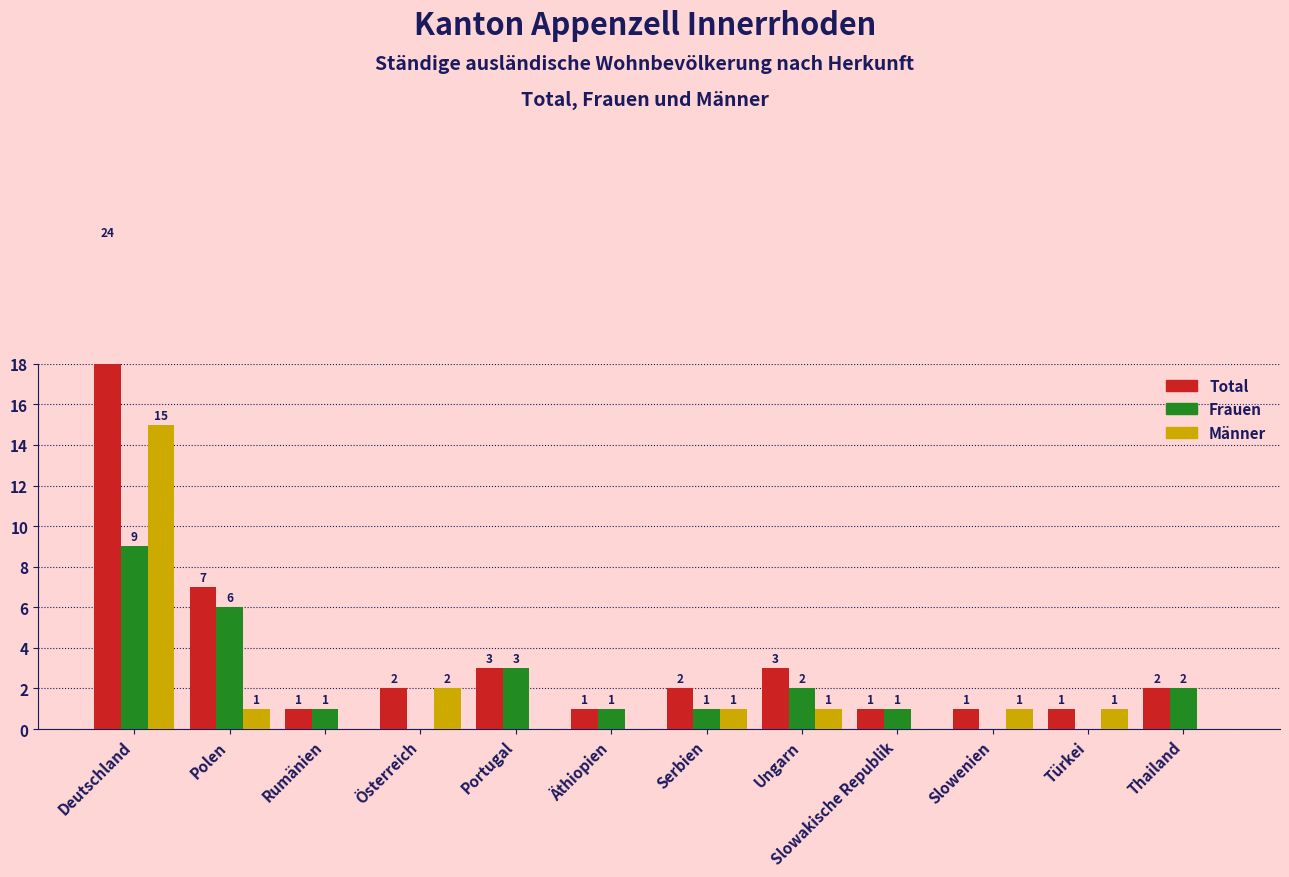

At which label is Frauen closest to 4?

Portugal